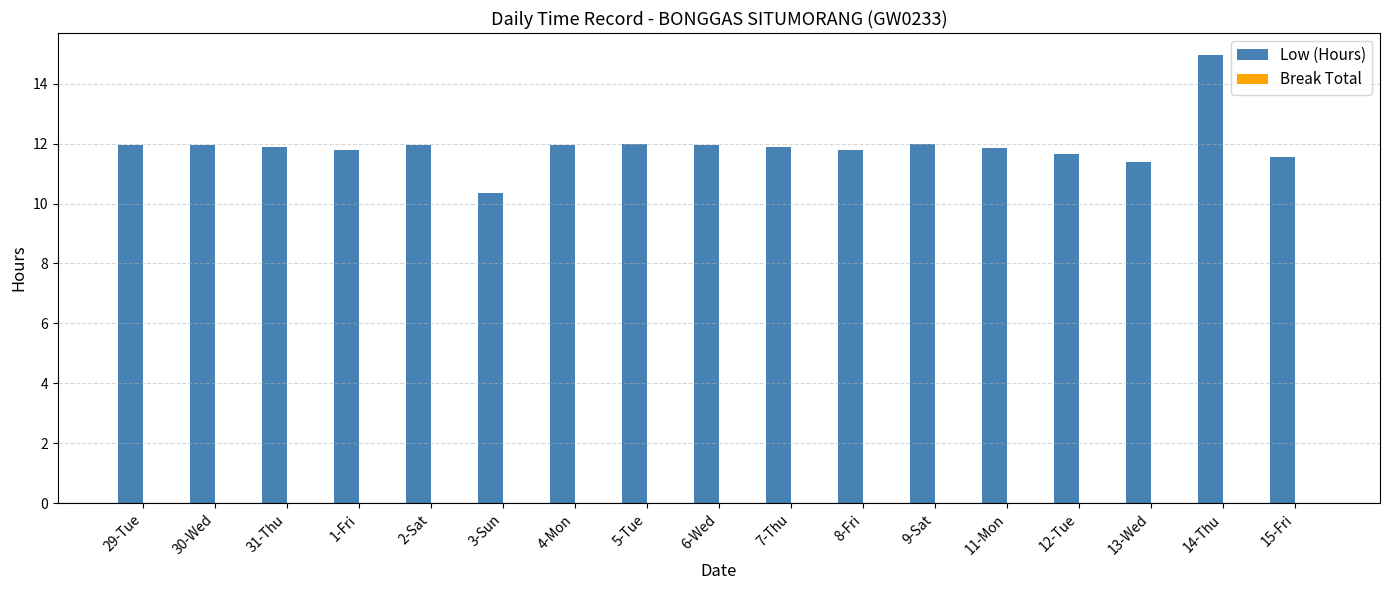

At which label does the data first exceed 11?

29-Tue